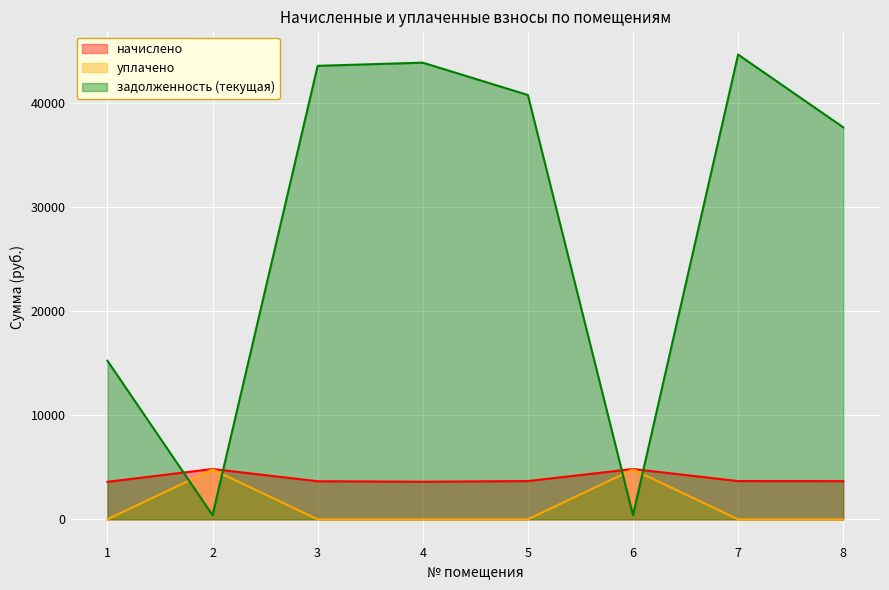

Between 6 and 7, which series saw the biggest shift?

задолженность (текущая)